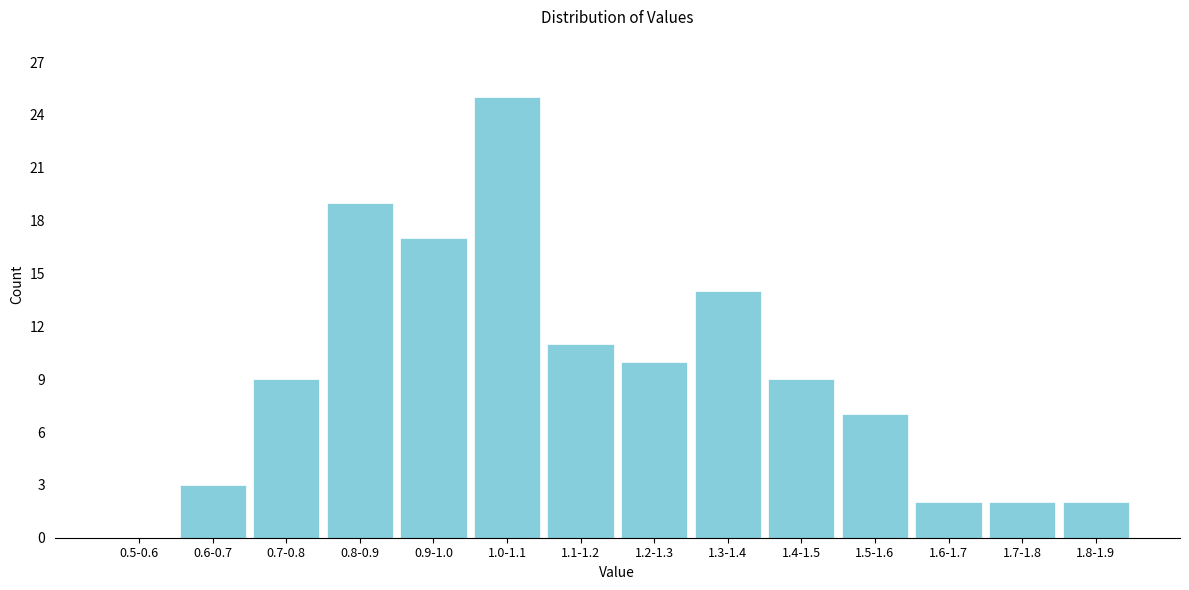

Reading left to right, transcribe all the data shown in this chart.

0.5-0.6=0	0.6-0.7=3	0.7-0.8=9	0.8-0.9=19	0.9-1.0=17	1.0-1.1=25	1.1-1.2=11	1.2-1.3=10	1.3-1.4=14	1.4-1.5=9	1.5-1.6=7	1.6-1.7=2	1.7-1.8=2	1.8-1.9=2